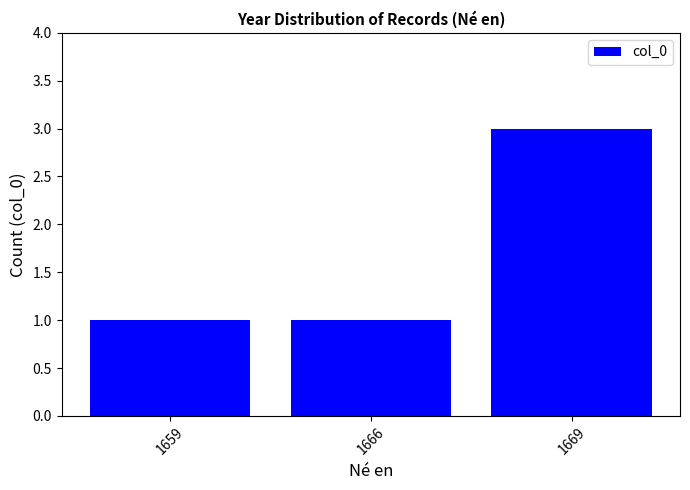

What is the sum of the values at 1666 and 1669?

4